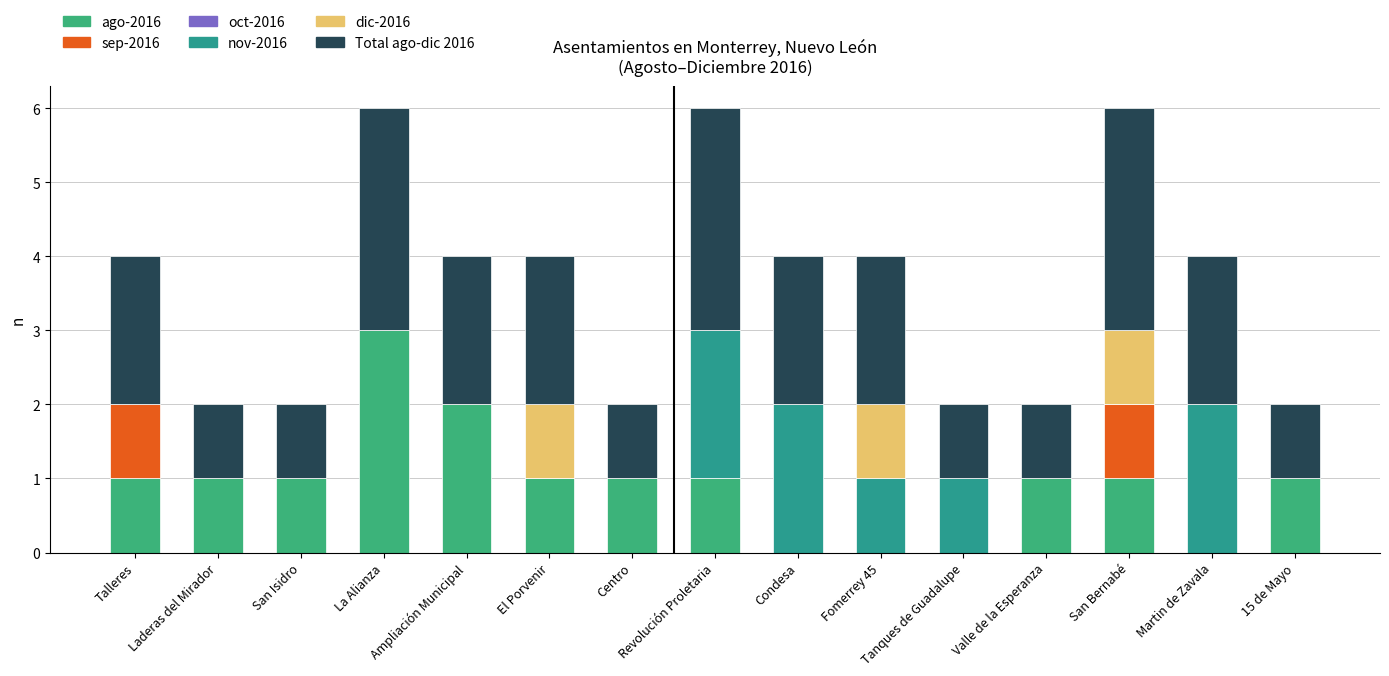

Count the number of categories in the chart.

15